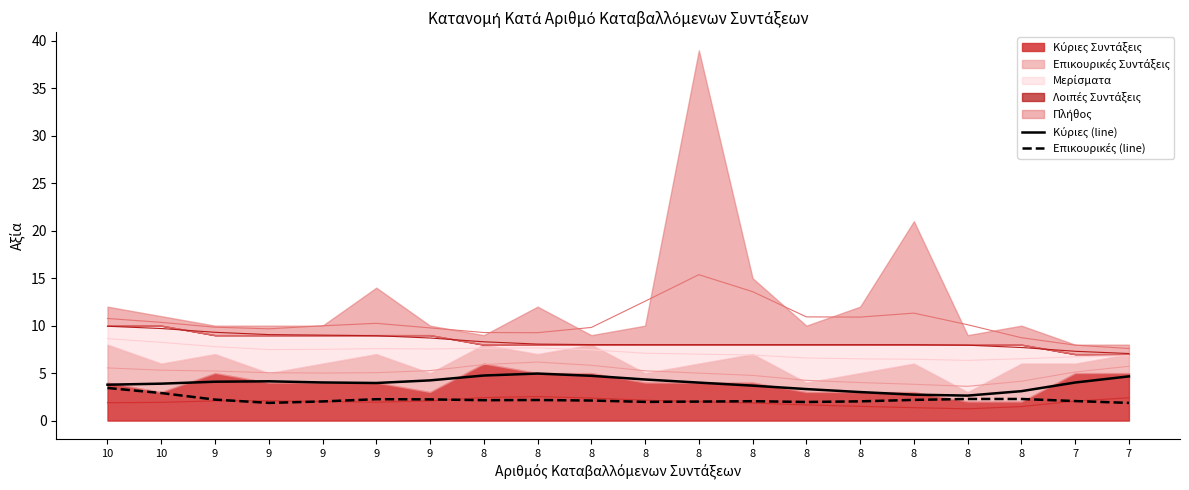

What is the average value of the Κύριες (line) series?

3.9